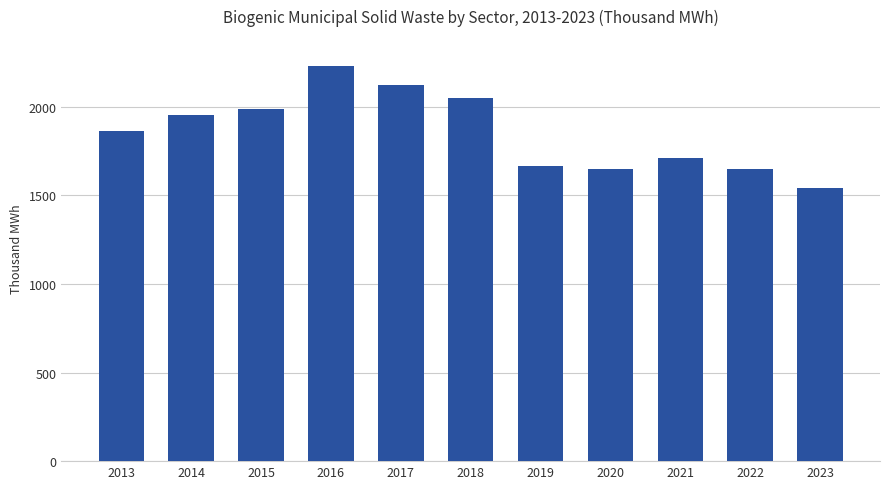

How many values are below 1865?

5